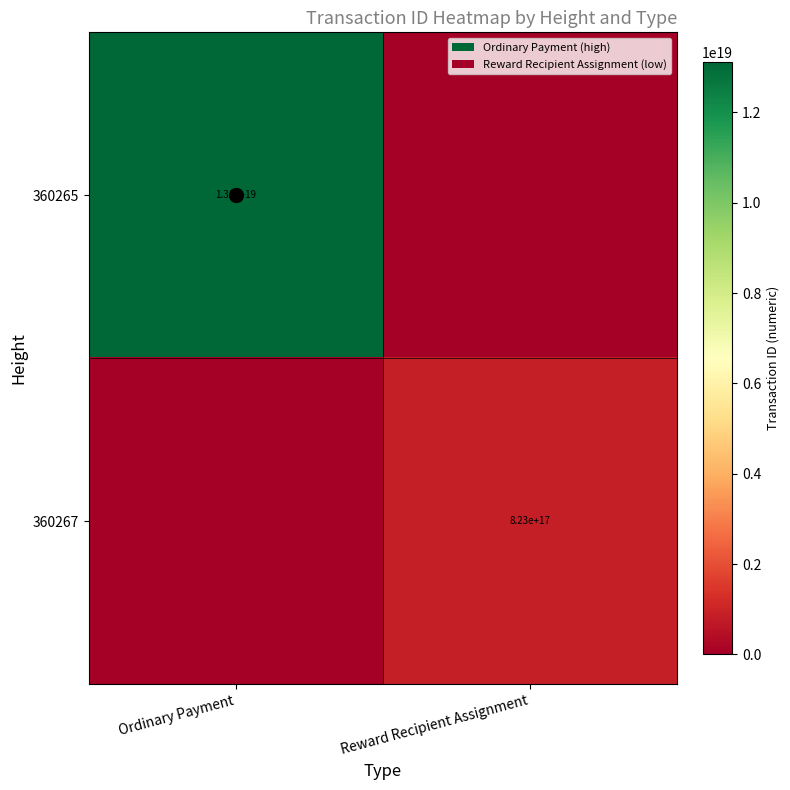

Is the value of 360265 at Ordinary Payment greater than the value of 360267 at Reward Recipient Assignment?

Yes